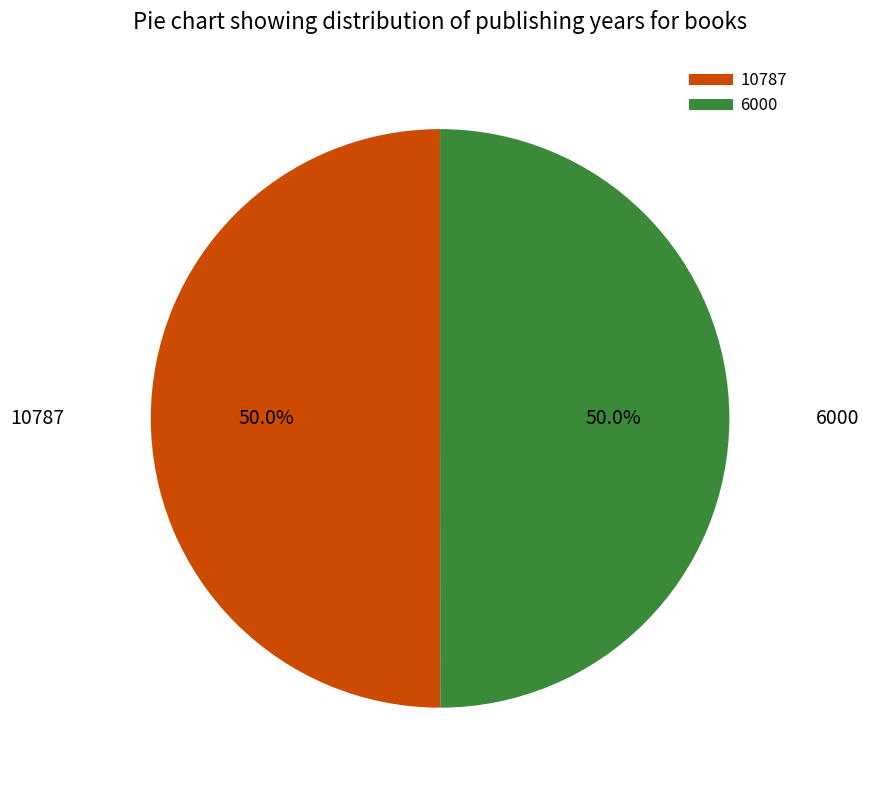

Is the sum of 10787 and 6000 greater than half?

Yes